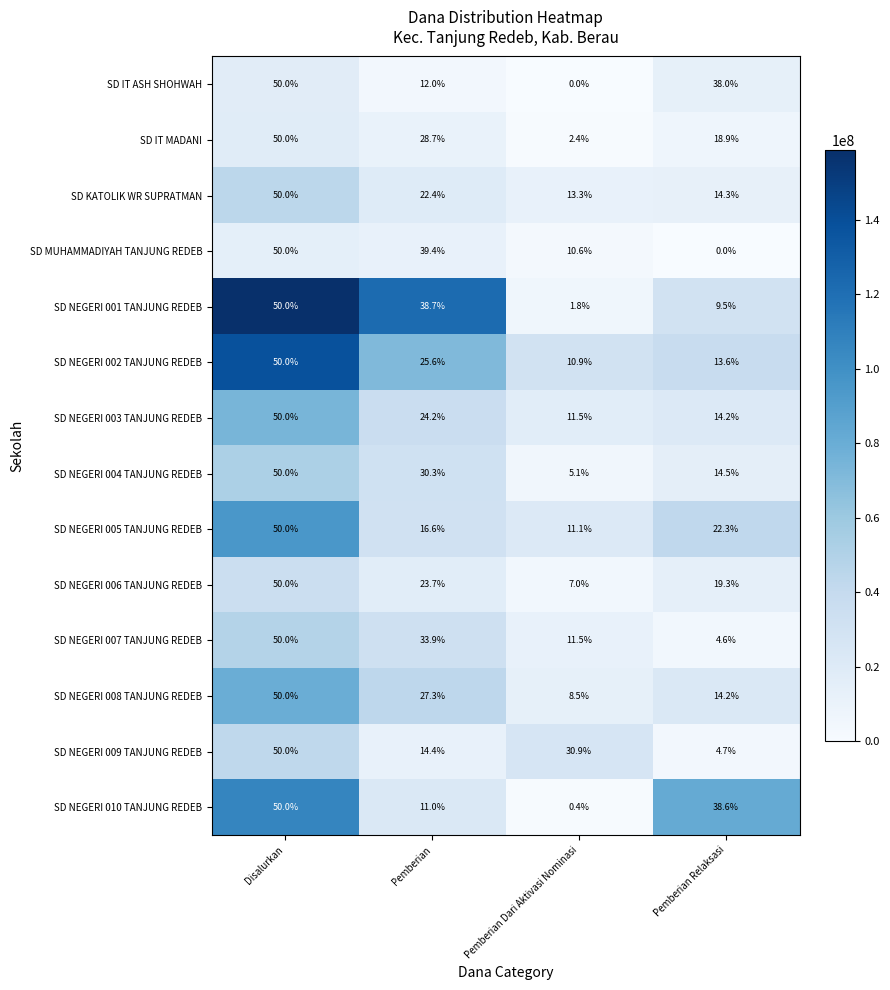

What is the sum of the SD NEGERI 002 TANJUNG REDEB values at Pemberian Dari Aktivasi Nominasi and Disalurkan?

60.9